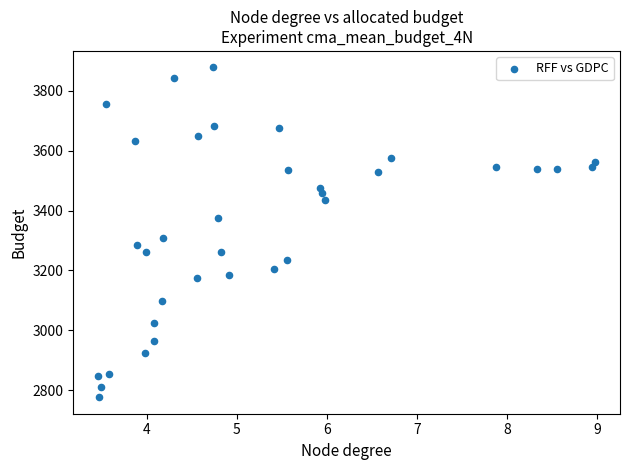

What Y value in the scatter plot is closest to 3327?

3309.1